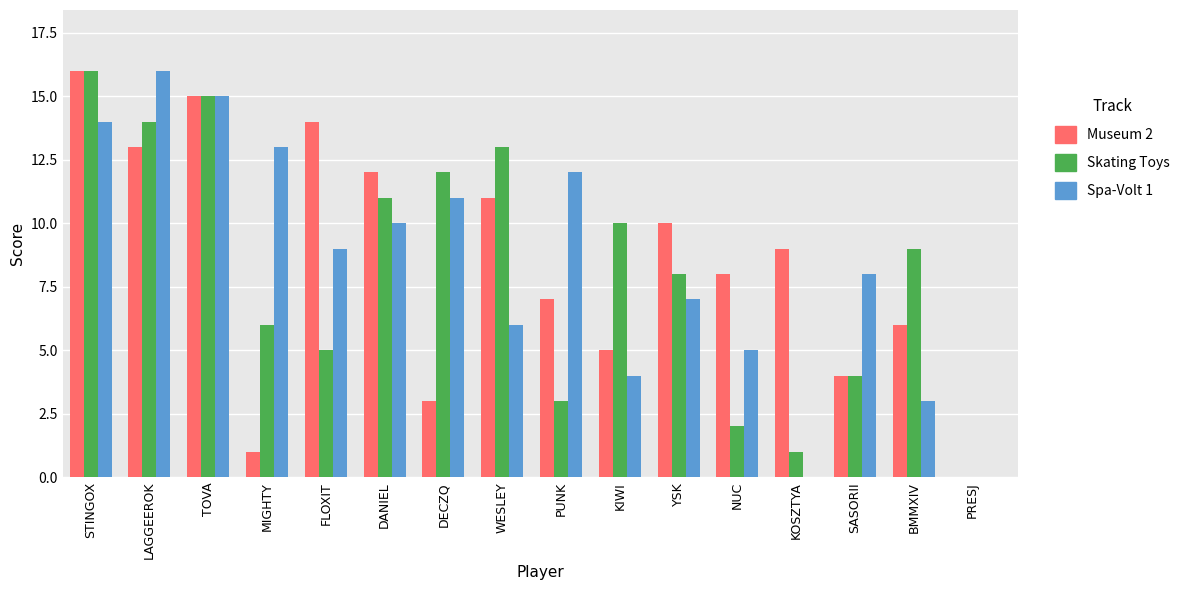

Is the value of Museum 2 at KIWI greater than the value of Spa-Volt 1 at TOVA?

No